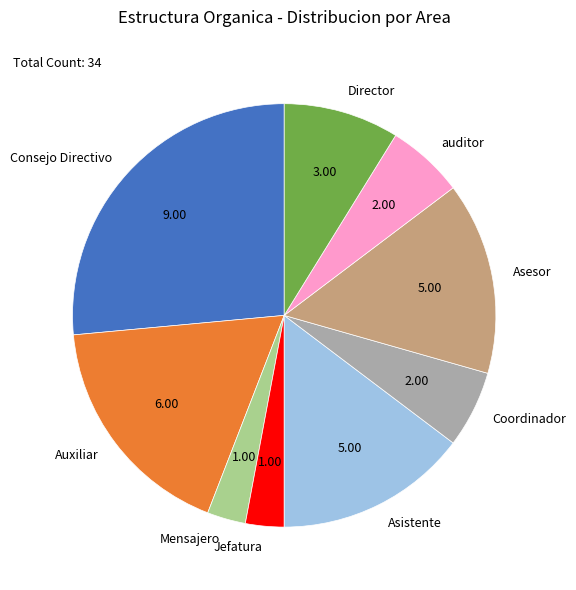

Approximately how many times larger is the value at Asistente compared to Jefatura?

5.0